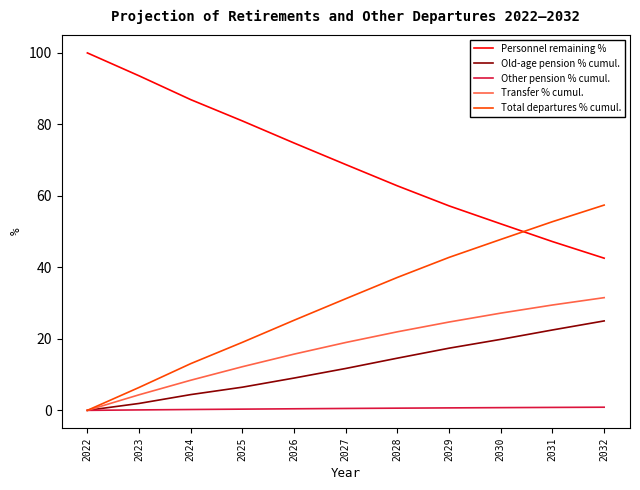

Count the number of categories in the chart.

11